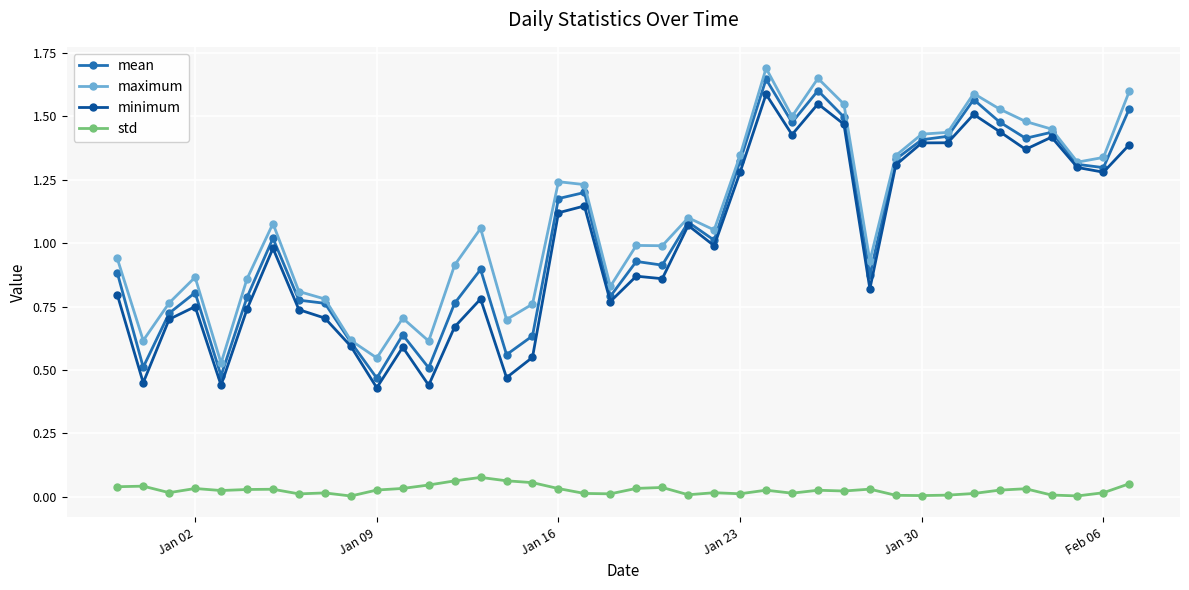

True or false: mean has more than 1 points higher than both neighbors.

True